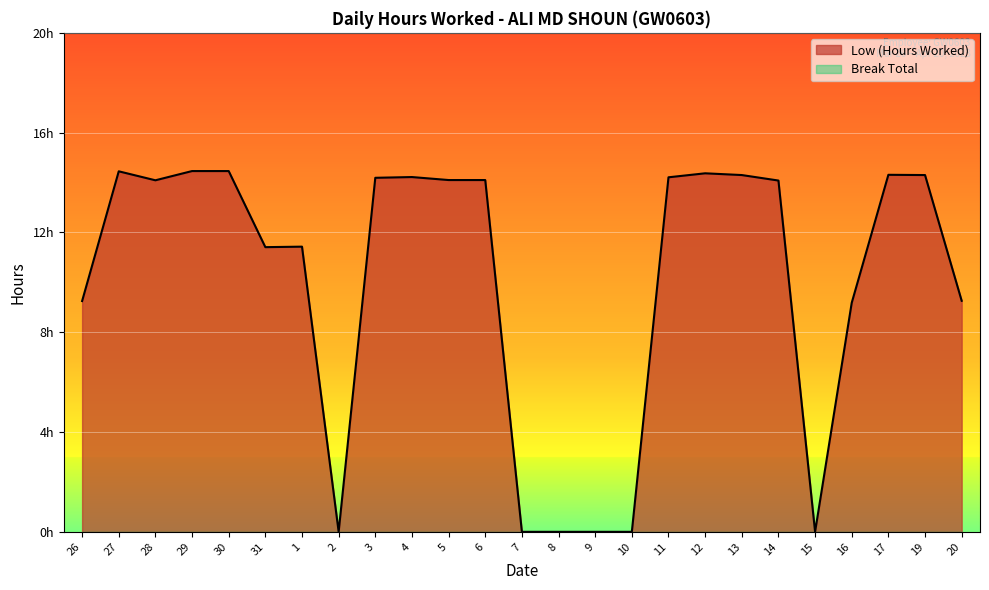

The value at 29 is 14.5. True or false?

True